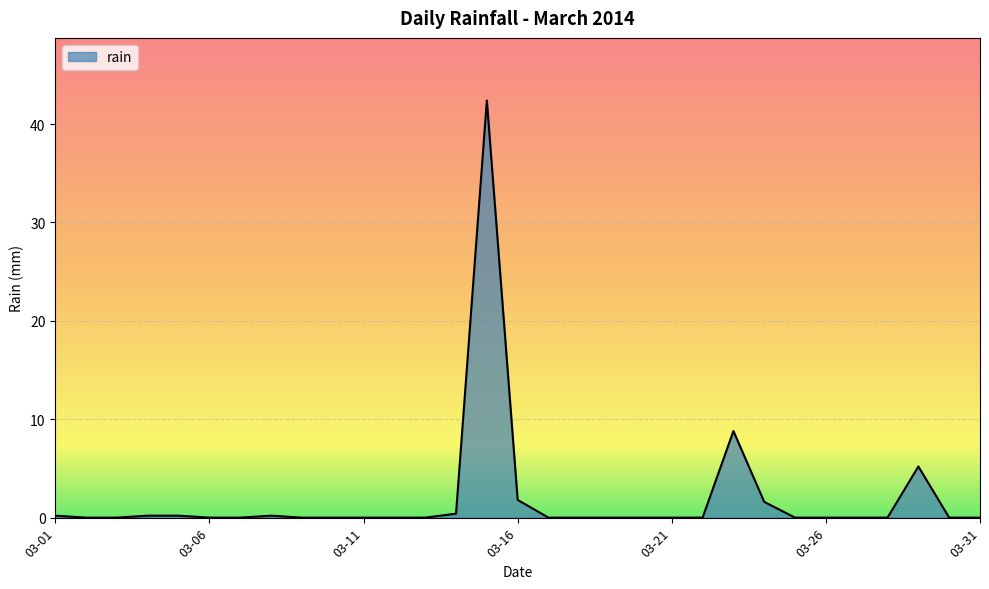

What is the difference between the maximum and minimum values?

42.4